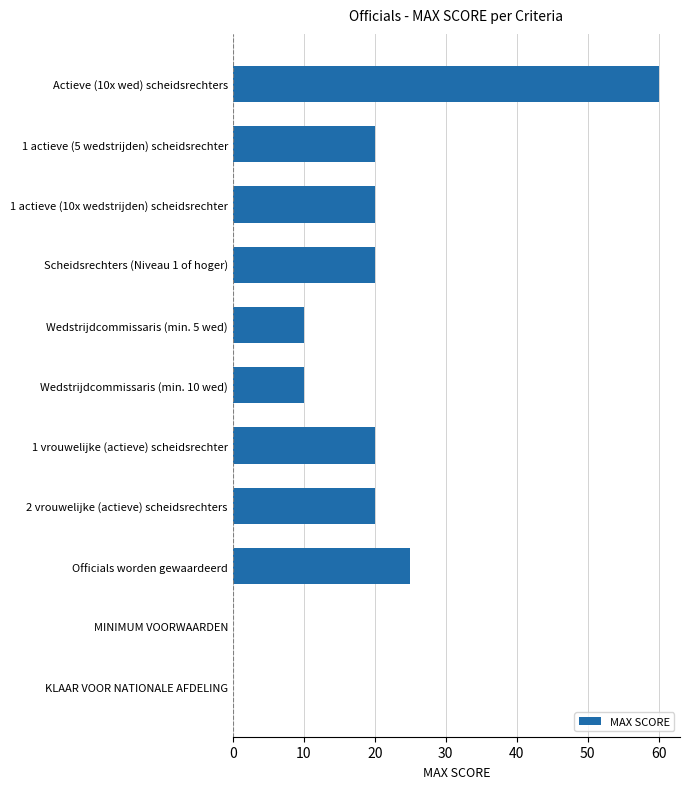

What is the change in value from Actieve (10x wed) scheidsrechters to 1 actieve (5 wedstrijden) scheidsrechter?

-40